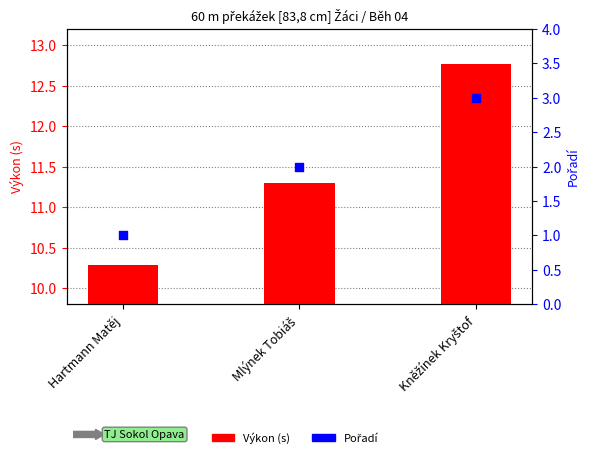

Which series reaches the maximum Y coordinate?

Výkon (s)